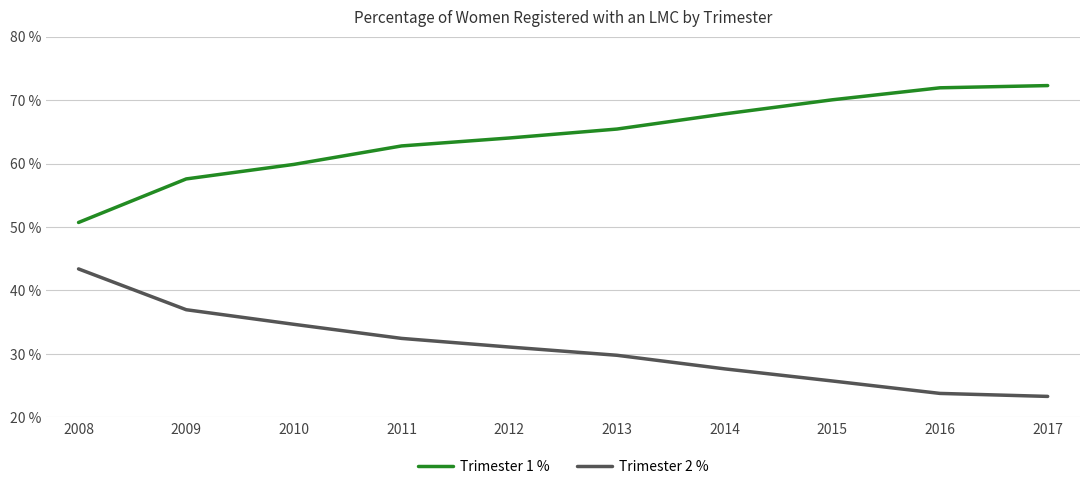

Where is Trimester 2 % nearest to the value 33?

2011